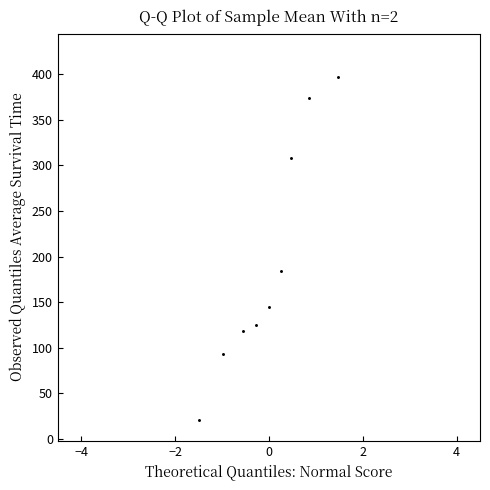

What Y value in the scatter plot is closest to 209?

184.6